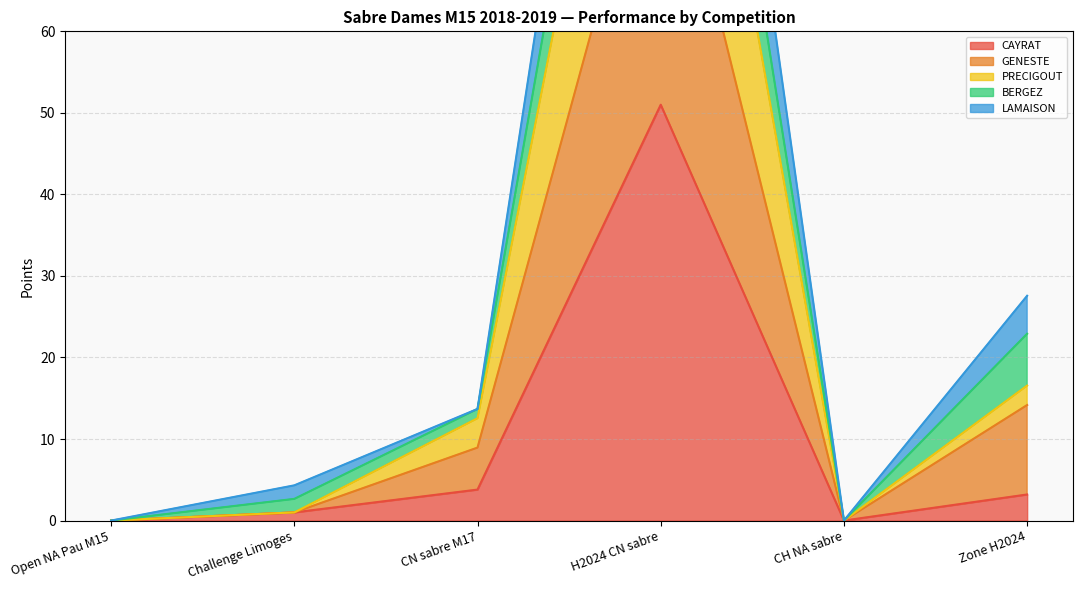

At how many categories does at least one series exceed 83?

1